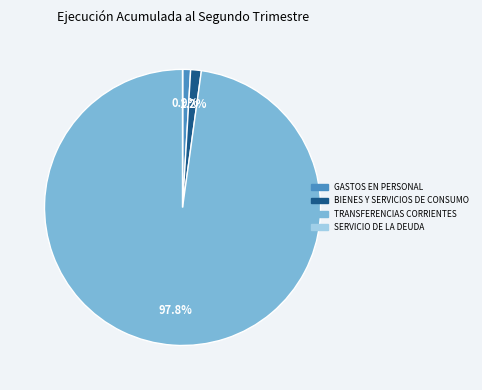

To the nearest percent, what is the difference between the largest and smallest slice percentages?

98%